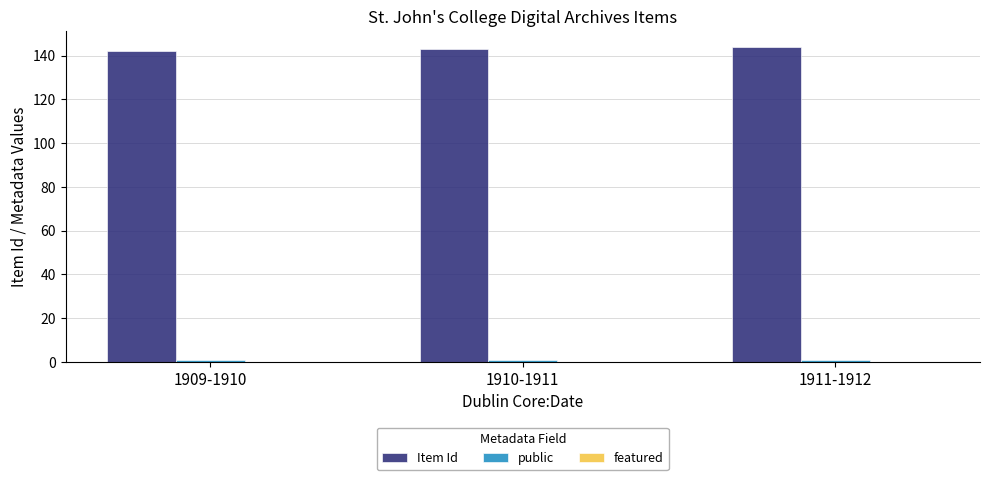

What is the difference between the highest and lowest values at 1911-1912?

143